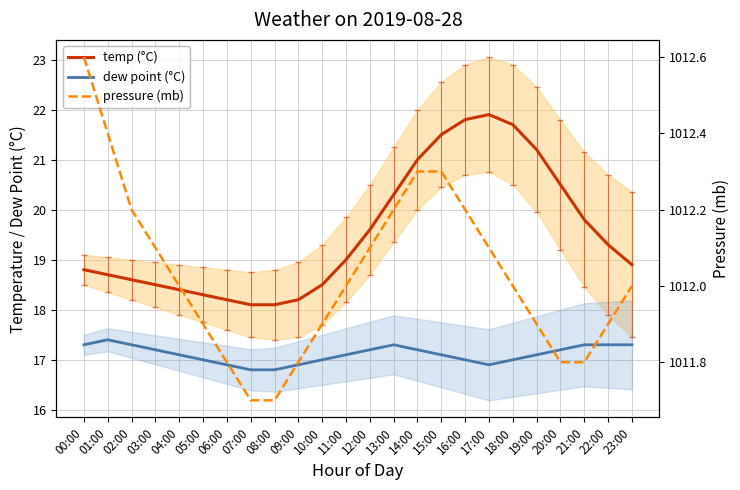

At which category is the sum across all series the highest?

16:00